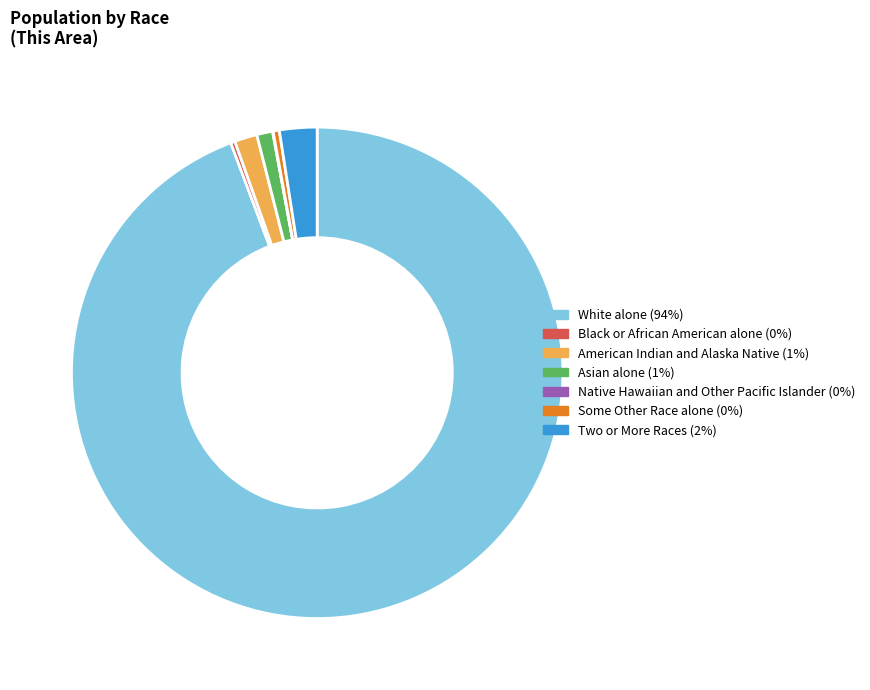

What is the ratio of the value at White alone (94%) to the value at Some Other Race alone (0%)?

229.5